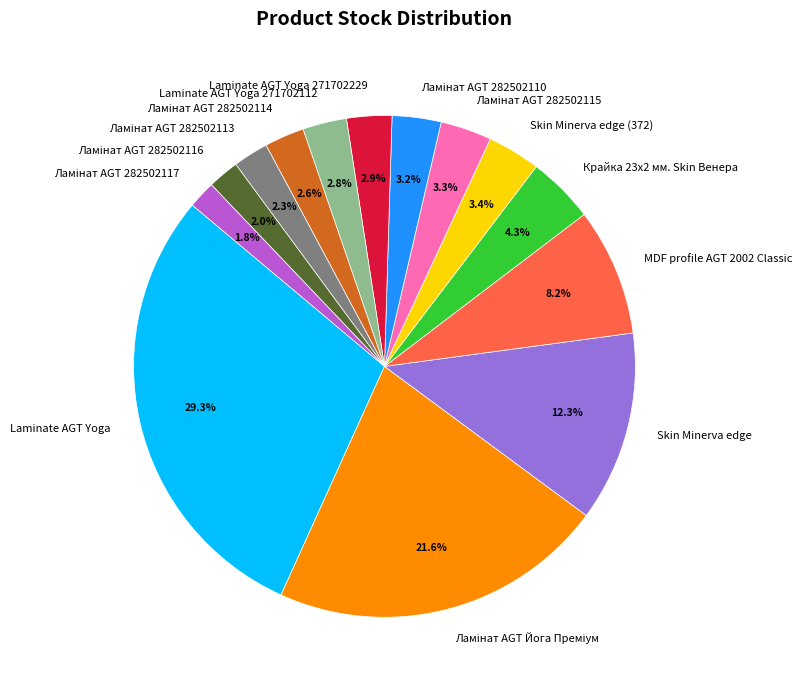

How much of the chart is everything except MDF profile AGT 2002 Classic?

91.8%